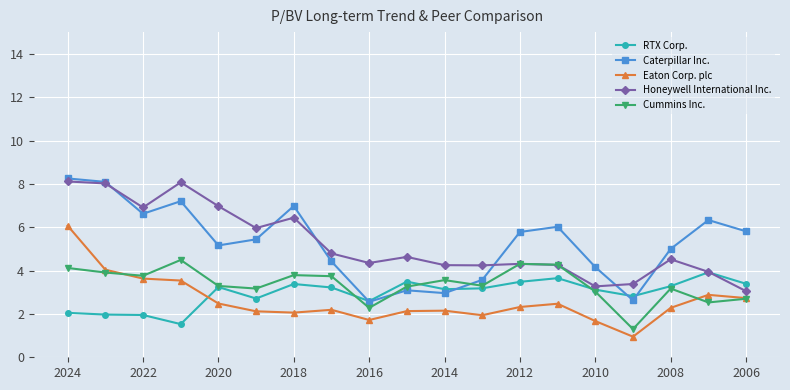

What is the lowest value of the Cummins Inc. series?

1.3